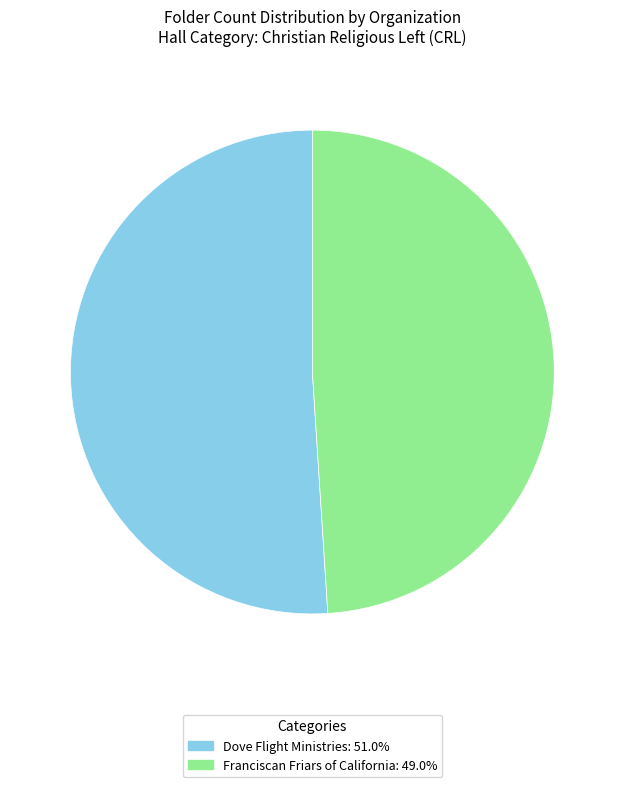

Does Franciscan Friars of California represent more than half of the total?

No